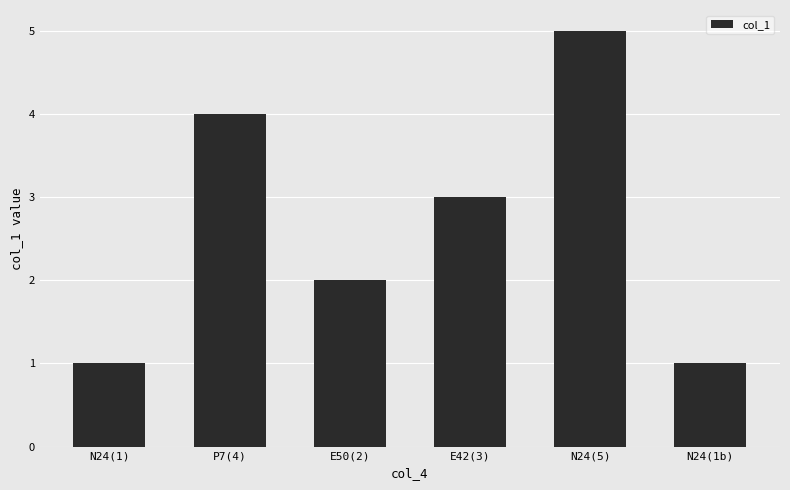

What is the ratio of the value at P7(4) to the value at E42(3)?

1.3